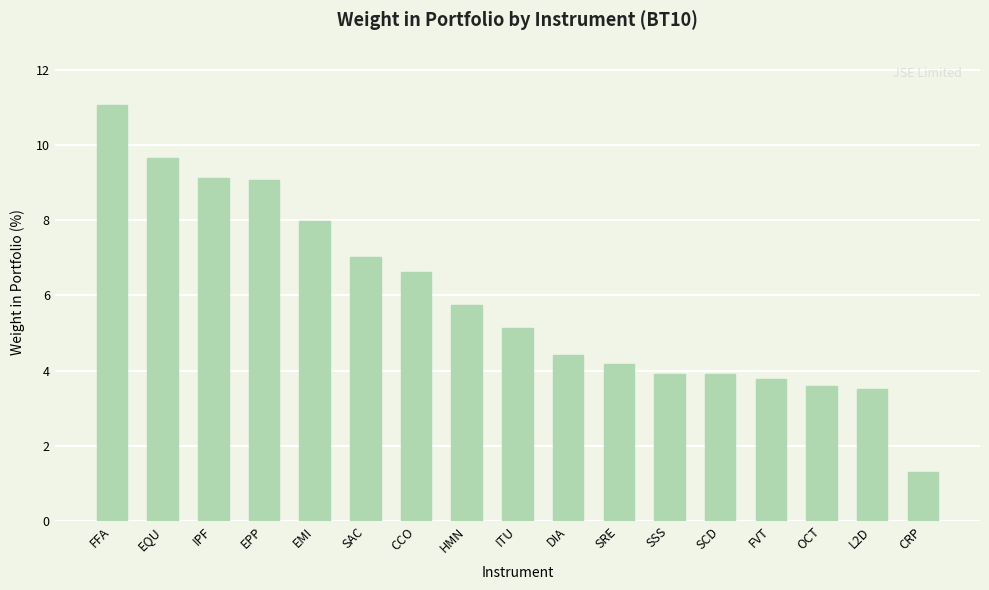

Which has a higher value, CRP or SRE?

SRE